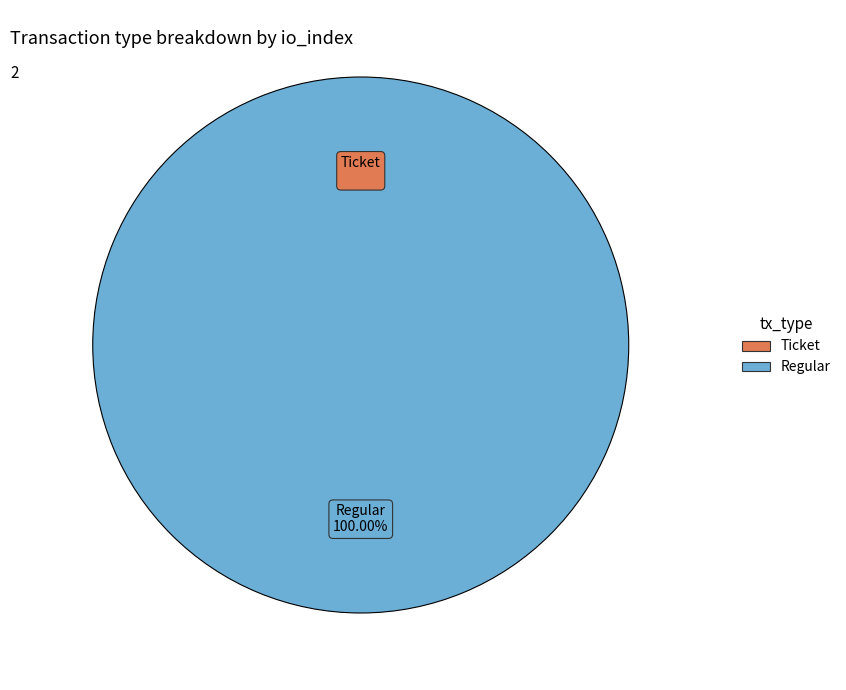

How many segments does this pie chart have?

2